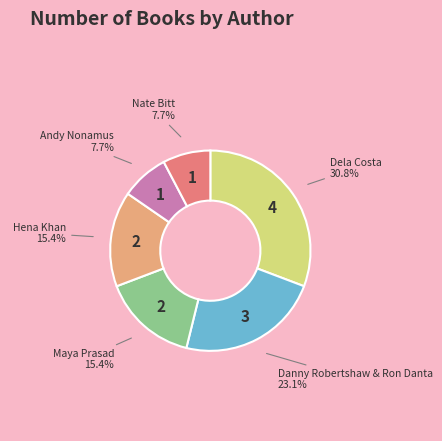

How much of the chart is everything except Hena Khan?

84.6%